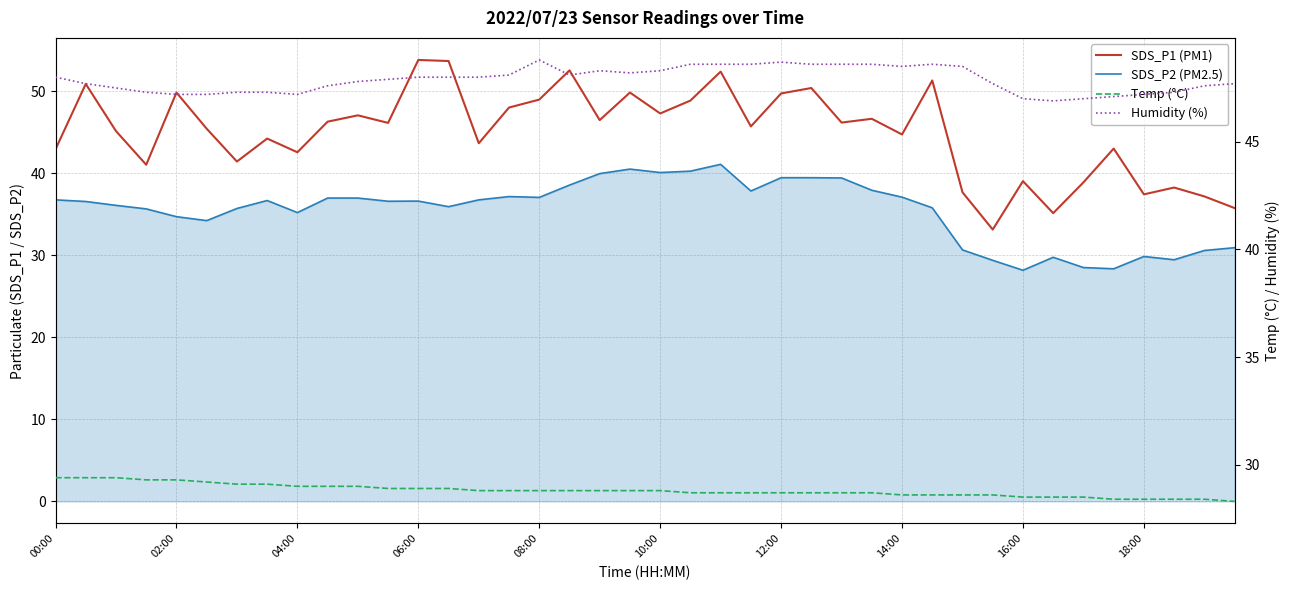

Reading left to right, extract all data points from this chart.

SDS_P1 (PM1): 42.9	50.9	45.1	41.0	49.8	45.4	41.4	44.2	42.5	46.3	47.0	46.1	53.8	53.7	43.6	48.0	49.0	52.5	46.5	49.8	47.3	48.9	52.4	45.7	49.7	50.4	46.2	46.6	44.7	51.3	37.7	33.1	39.0	35.1	38.9	43.0	37.4	38.2	37.2	35.8
SDS_P2 (PM2.5): 36.8	36.5	36.1	35.6	34.7	34.2	35.7	36.7	35.2	37.0	37.0	36.6	36.6	35.9	36.8	37.1	37.0	38.5	40.0	40.5	40.1	40.2	41.1	37.8	39.5	39.5	39.4	37.9	37.1	35.8	30.6	29.4	28.2	29.8	28.5	28.4	29.9	29.4	30.6	30.9
Temp (°C): 29.4	29.4	29.4	29.3	29.3	29.2	29.1	29.1	29.0	29.0	29.0	28.9	28.9	28.9	28.8	28.8	28.8	28.8	28.8	28.8	28.8	28.7	28.7	28.7	28.7	28.7	28.7	28.7	28.6	28.6	28.6	28.6	28.5	28.5	28.5	28.4	28.4	28.4	28.4	28.3
Humidity (%): 48.0	47.7	47.5	47.3	47.2	47.2	47.3	47.3	47.2	47.6	47.8	47.9	48.0	48.0	48.0	48.1	48.8	48.1	48.3	48.2	48.3	48.6	48.6	48.6	48.7	48.6	48.6	48.6	48.5	48.6	48.5	47.7	47.0	46.9	47.0	47.1	47.2	47.3	47.6	47.7